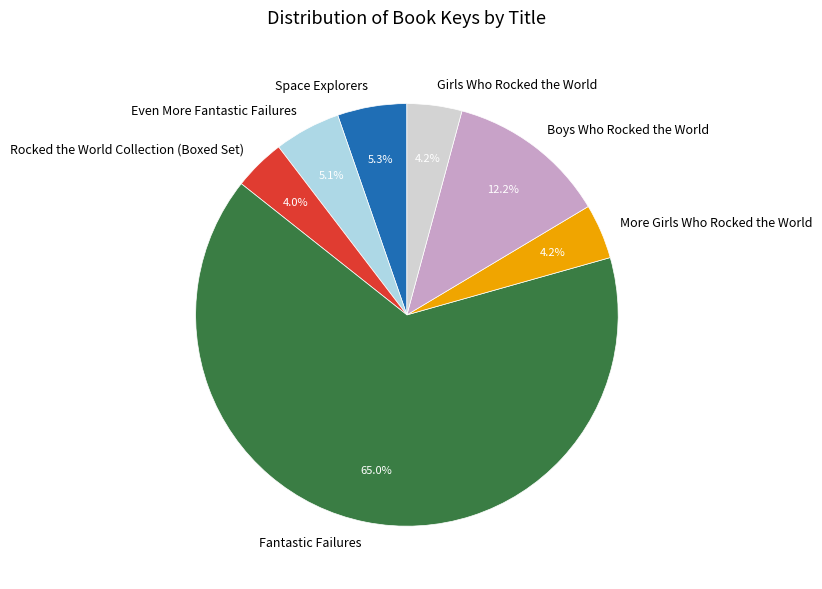

True or false: Fantastic Failures accounts for 52% of the total.

False